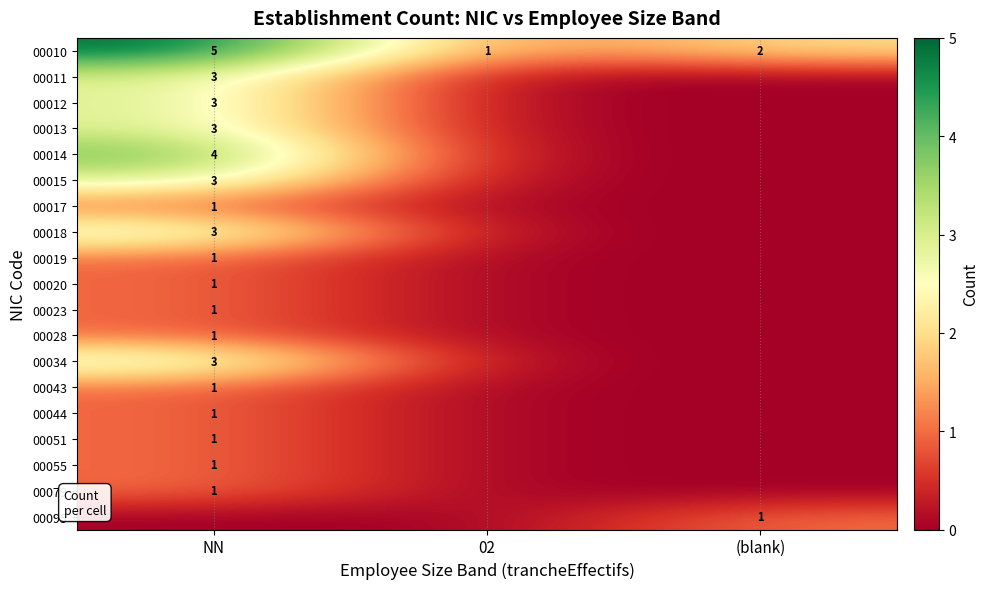

How many distinct data groups are displayed?

19